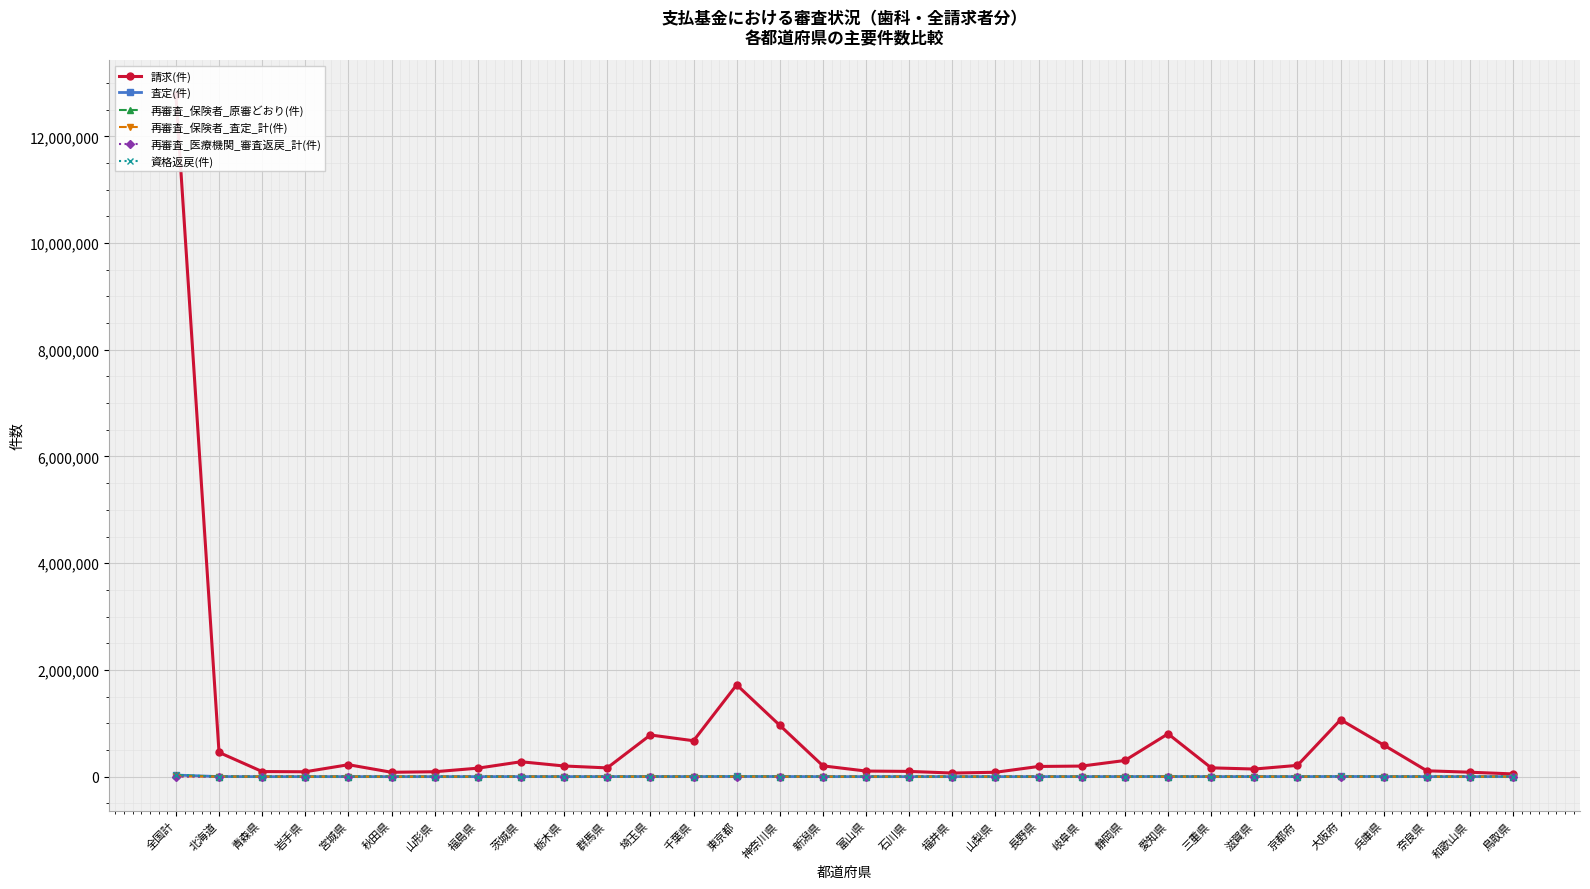

How many data points in 査定(件) are less than 492?

16